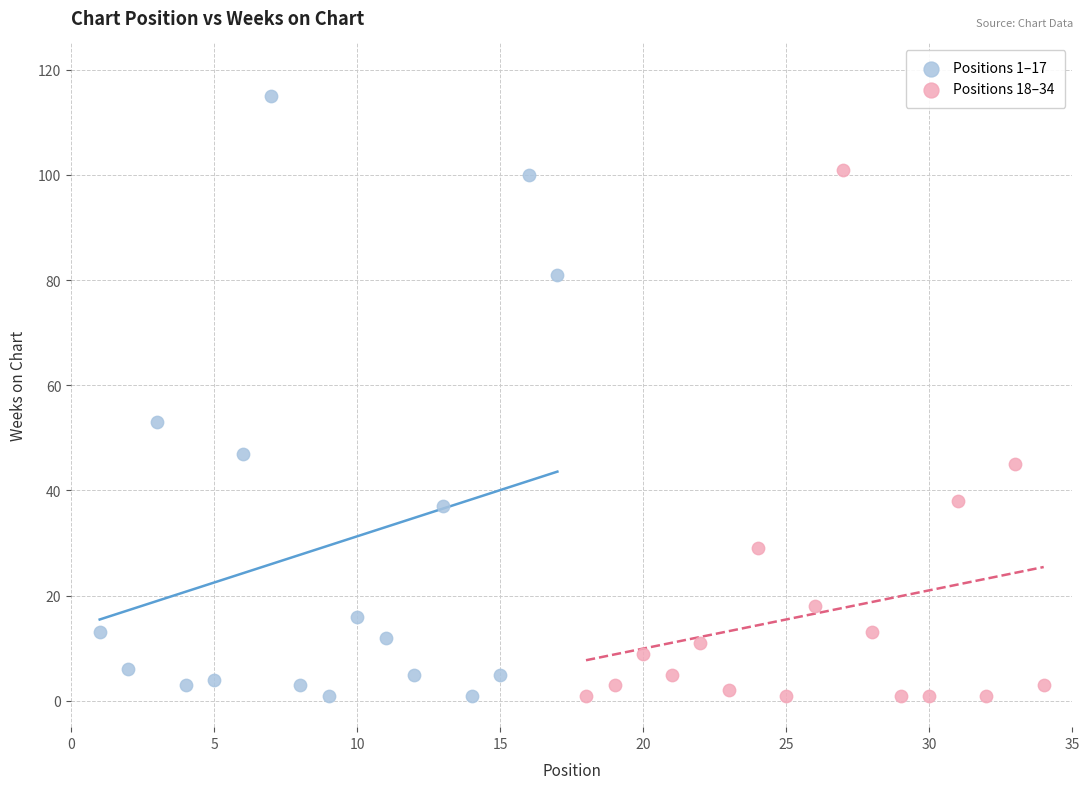

Which series contains the highest Y value?

Positions 1–17